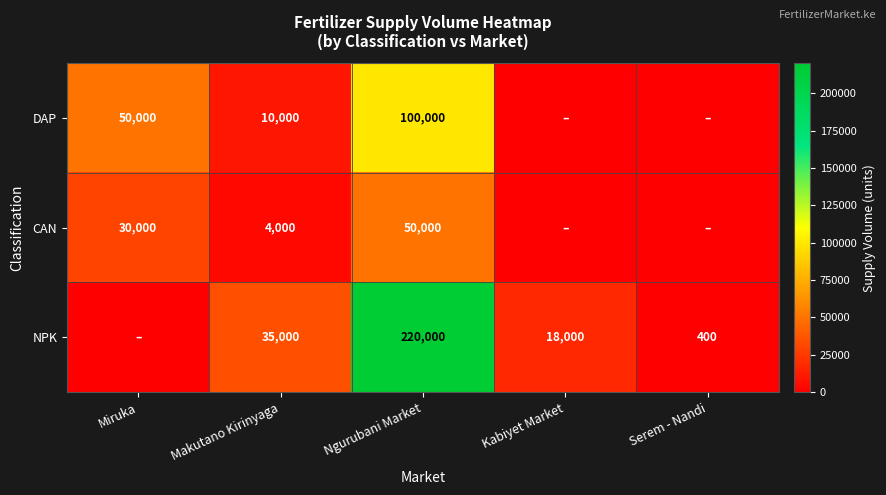

Is it true that NPK equals 5171 at Kabiyet Market?

False